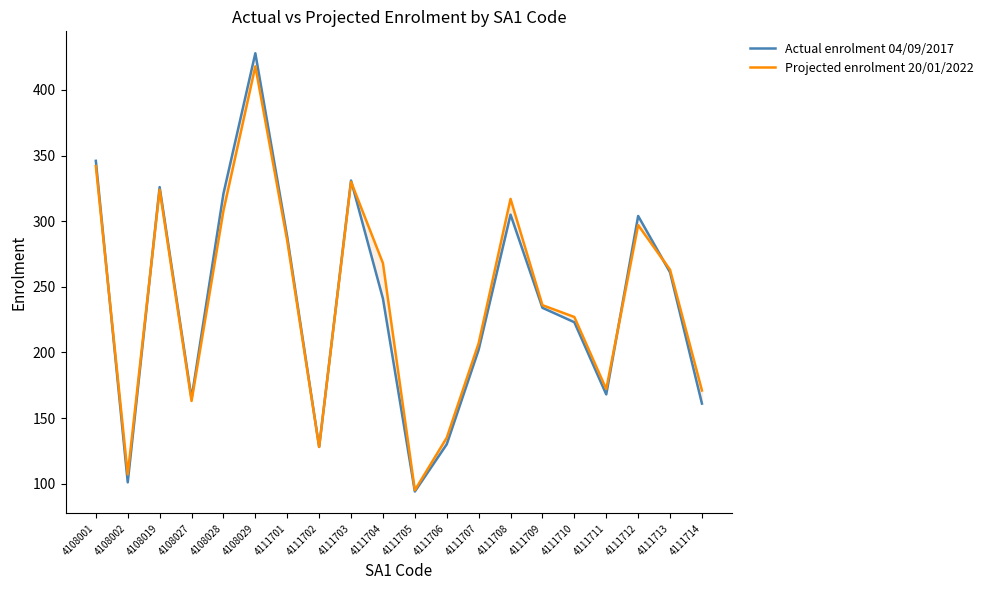

What is the average value of the Projected enrolment 20/01/2022 series?

240